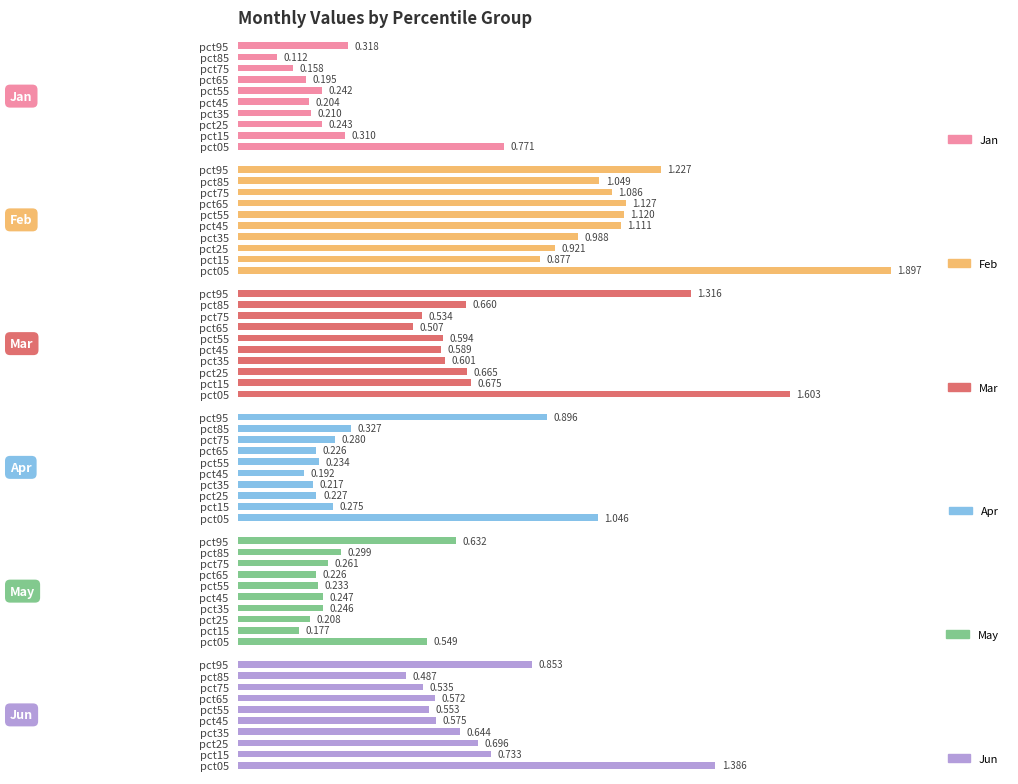

The value of Jun at pct35 is 0.6. True or false?

True